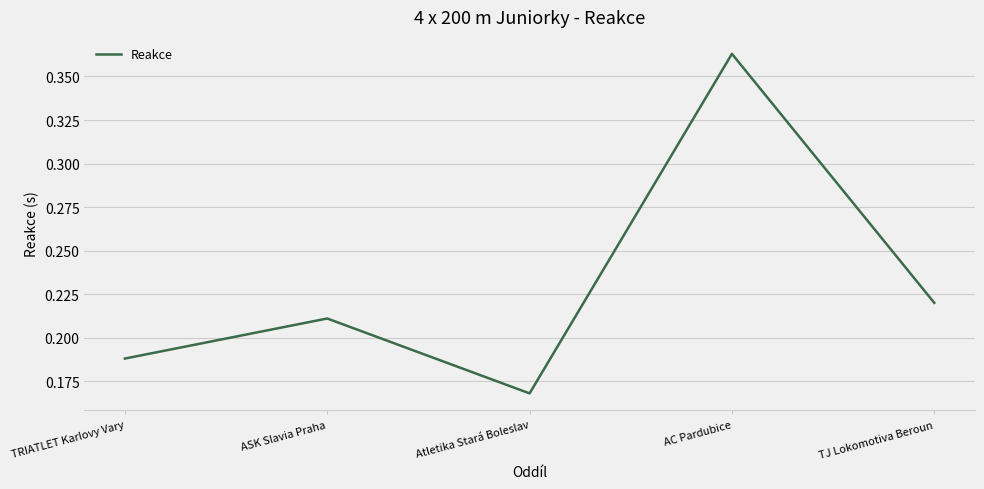

Does the chart have visible grid lines?

Yes